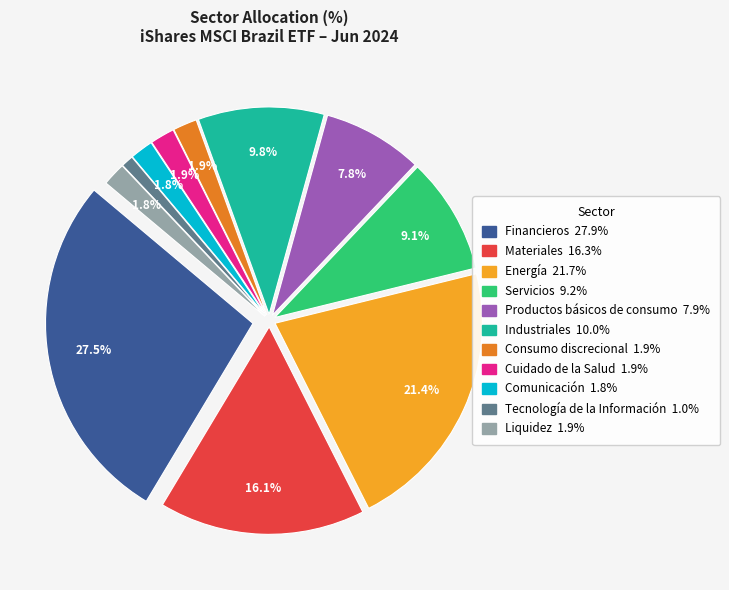

Is there any slice that represents more than half of the pie?

No